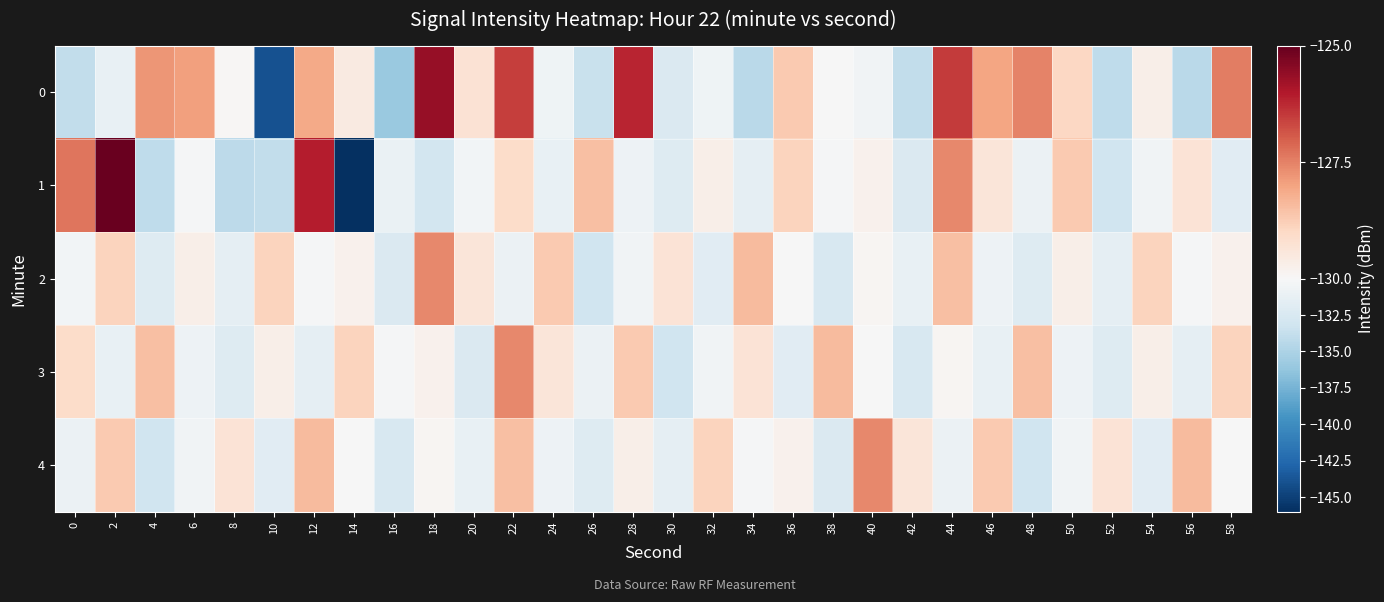

Reading left to right, transcribe all the data shown in this chart.

0: 0=-133.9	2=-131.2	4=-127.8	6=-127.9	8=-129.9	10=-144.0	12=-128.1	14=-129.5	16=-135.9	18=-125.6	20=-129.3	22=-126.5	24=-130.7	26=-133.6	28=-126.2	30=-132.3	32=-130.7	34=-134.3	36=-128.7	38=-130.1	40=-130.6	42=-134.0	44=-126.5	46=-128.0	48=-127.5	50=-129.0	52=-134.1	54=-129.7	56=-134.3	58=-127.4
1: 0=-127.3	2=-125.0	4=-134.0	6=-130.2	8=-134.2	10=-134.0	12=-126.1	14=-146.1	16=-131.1	18=-132.9	20=-130.4	22=-129.1	24=-131.2	26=-128.5	28=-130.8	30=-132.1	32=-129.7	34=-131.5	36=-128.9	38=-130.2	40=-129.8	42=-132.3	44=-127.6	46=-129.4	48=-131.0	50=-128.7	52=-133.2	54=-130.6	56=-129.3	58=-131.8
2: 0=-130.5	2=-128.9	4=-132.1	6=-129.7	8=-131.5	10=-128.9	12=-130.2	14=-129.8	16=-132.3	18=-127.6	20=-129.4	22=-131.0	24=-128.7	26=-133.2	28=-130.6	30=-129.3	32=-131.8	34=-128.4	36=-130.1	38=-132.6	40=-129.9	42=-131.2	44=-128.5	46=-130.8	48=-132.1	50=-129.7	52=-131.5	54=-128.9	56=-130.2	58=-129.8
3: 0=-129.1	2=-131.2	4=-128.5	6=-130.8	8=-132.1	10=-129.7	12=-131.5	14=-128.9	16=-130.2	18=-129.8	20=-132.3	22=-127.6	24=-129.4	26=-131.0	28=-128.7	30=-133.2	32=-130.6	34=-129.3	36=-131.8	38=-128.4	40=-130.1	42=-132.6	44=-129.9	46=-131.2	48=-128.5	50=-130.8	52=-132.1	54=-129.7	56=-131.5	58=-128.9
4: 0=-131.0	2=-128.7	4=-133.2	6=-130.6	8=-129.3	10=-131.8	12=-128.4	14=-130.1	16=-132.6	18=-129.9	20=-131.2	22=-128.5	24=-130.8	26=-132.1	28=-129.7	30=-131.5	32=-128.9	34=-130.2	36=-129.8	38=-132.3	40=-127.6	42=-129.4	44=-131.0	46=-128.7	48=-133.2	50=-130.6	52=-129.3	54=-131.8	56=-128.4	58=-130.1